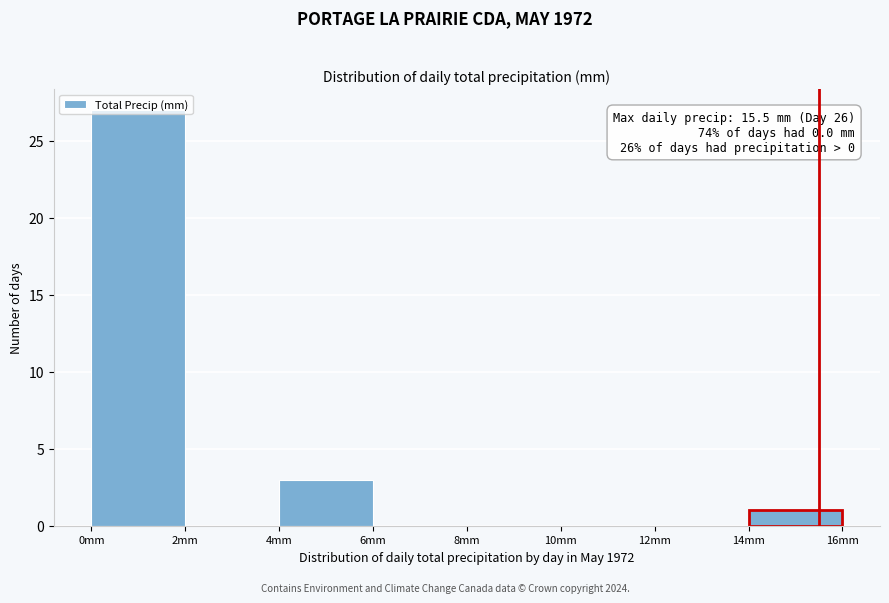

Over which range of the x-axis is the bar tallest?

0 to 2